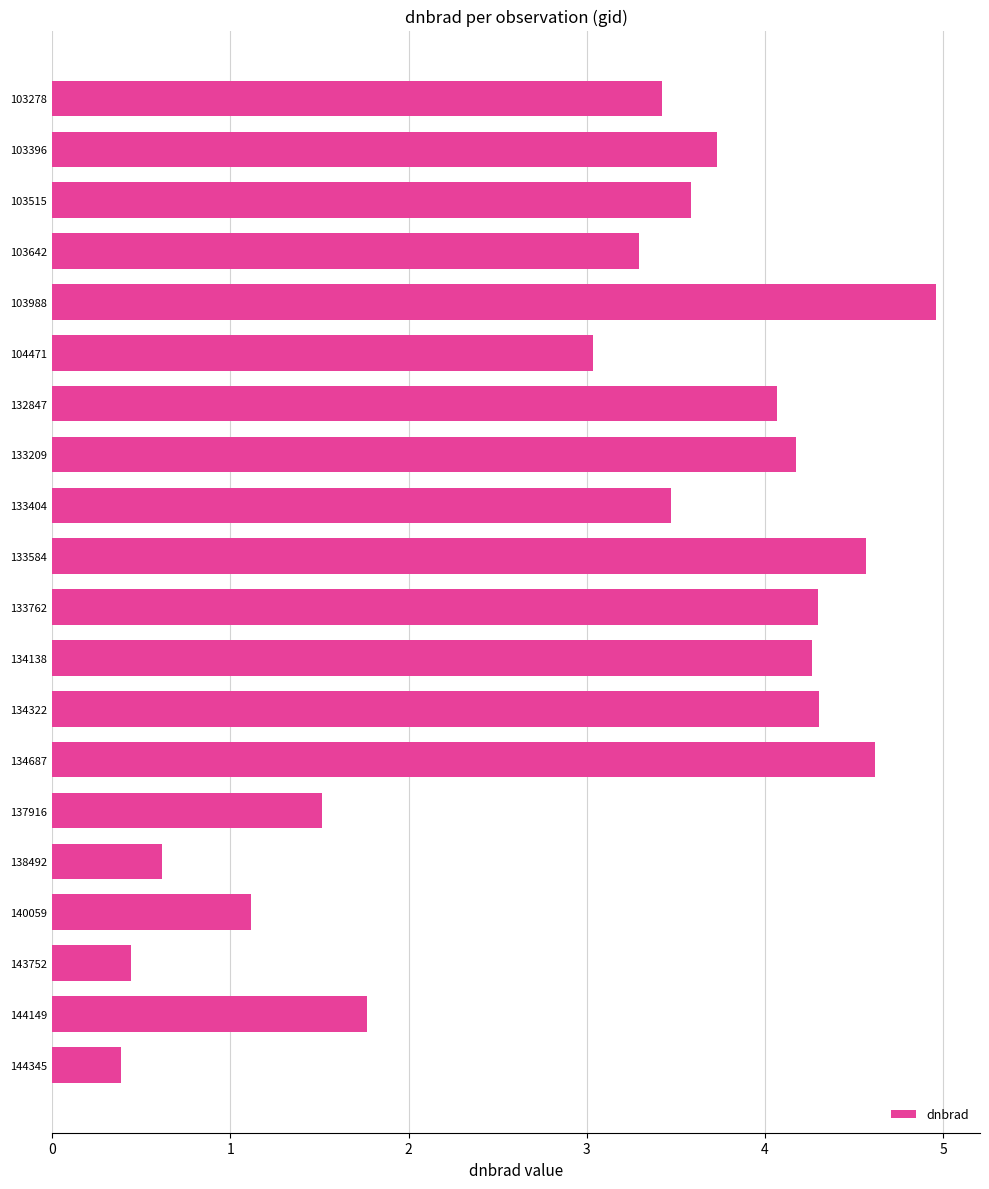

Where is the data nearest to the value 2?

144149